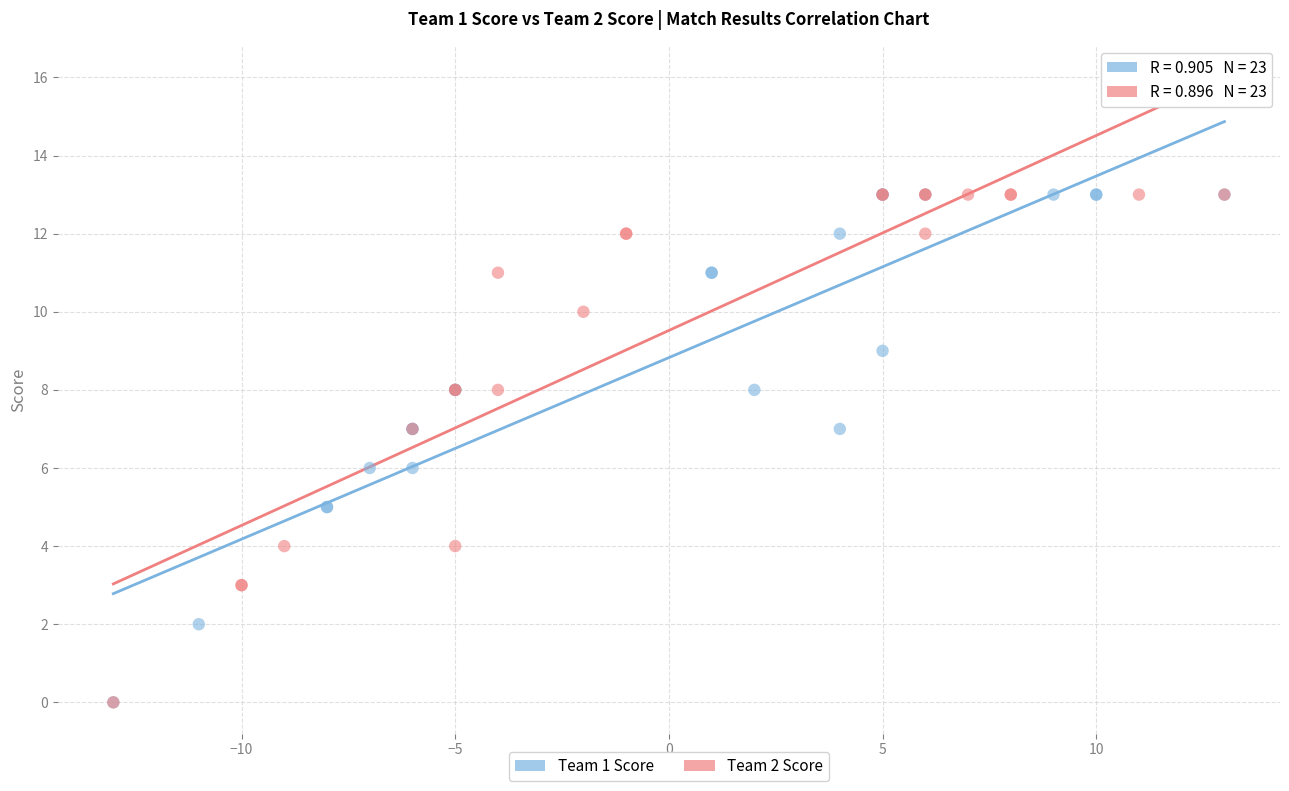

What are all the series names shown in the legend?

Team 1 Score, Team 2 Score